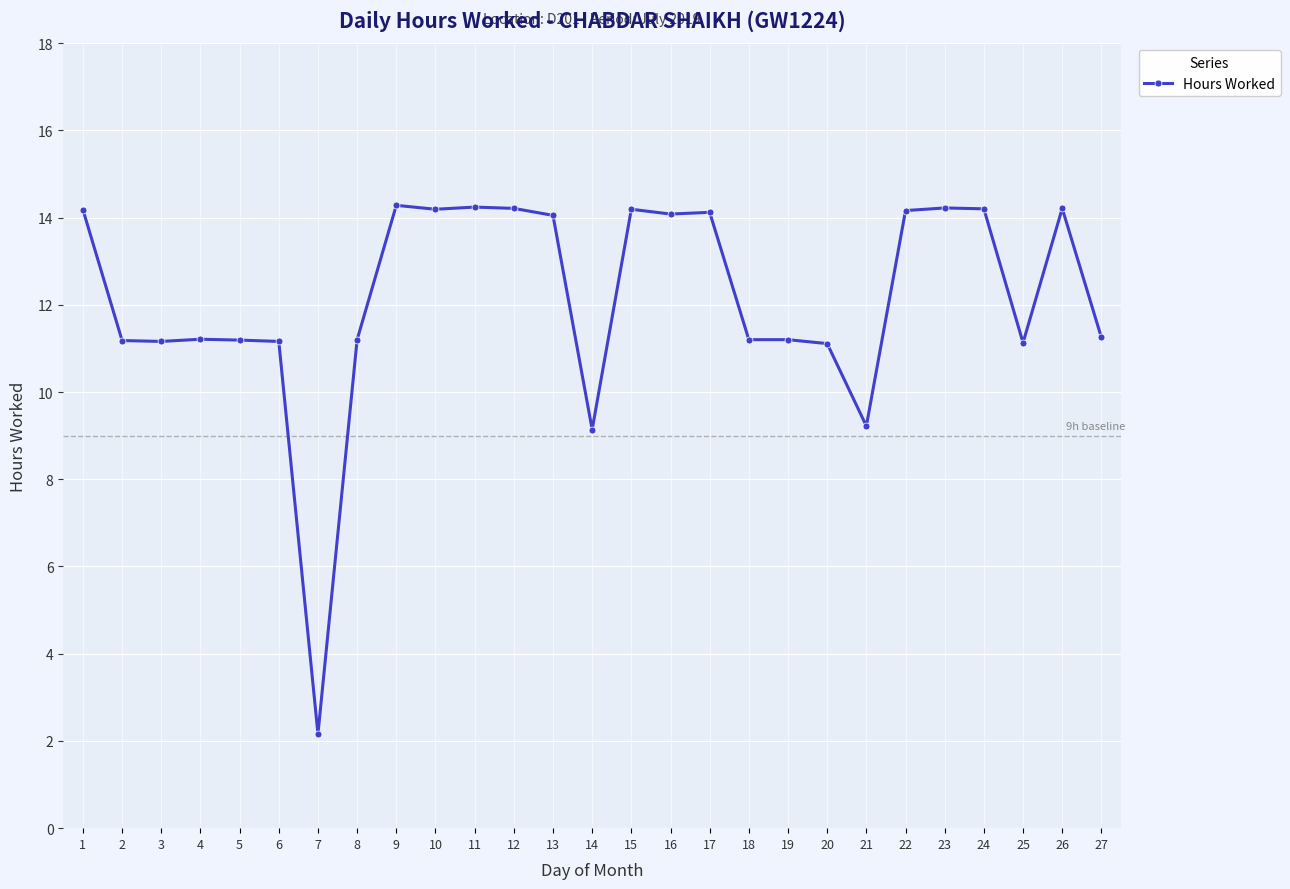

Is this an area chart (filled region under the line)?

No